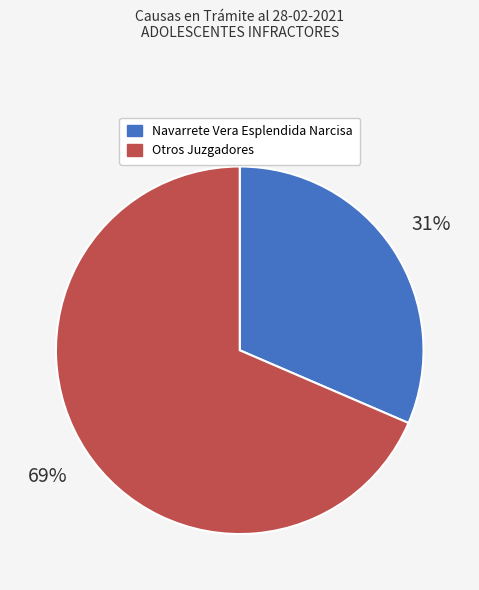

To the nearest percent, what is the average slice percentage?

50%